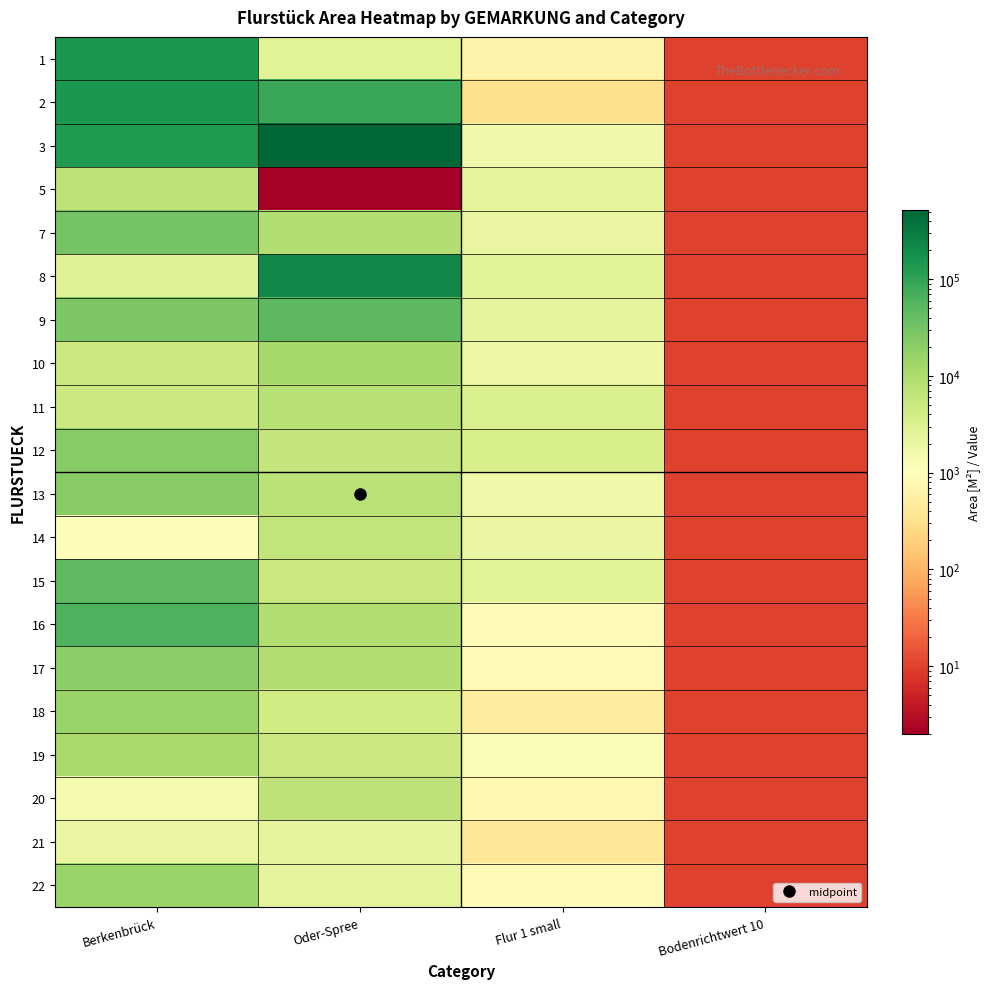

What is the difference between the highest and lowest values at Oder-Spree?

516494